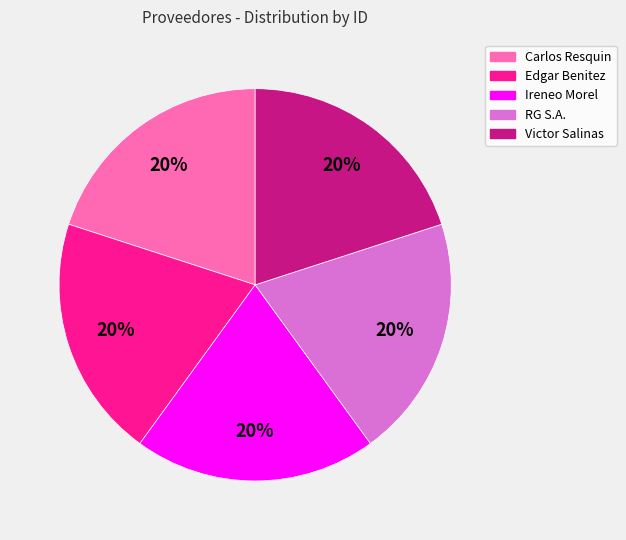

What is the ratio of the value at RG S.A. to the value at Victor Salinas?

1.0